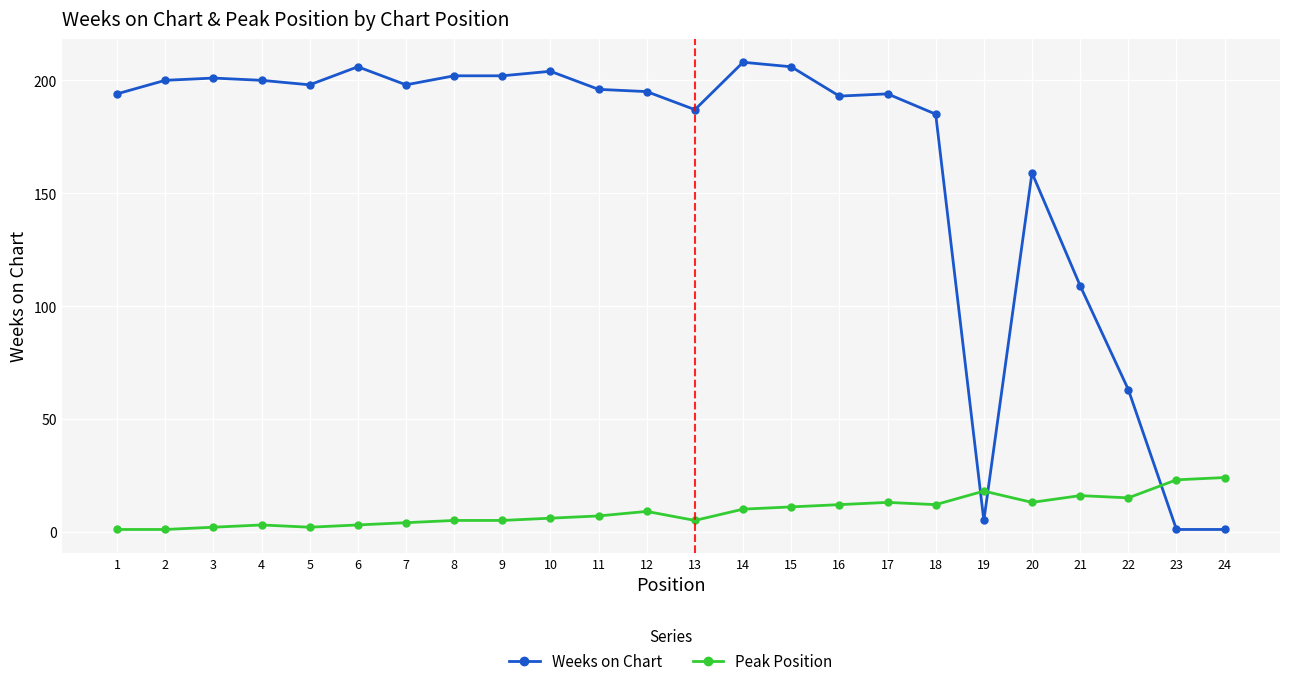

Which series has the largest total across all categories?

Weeks on Chart